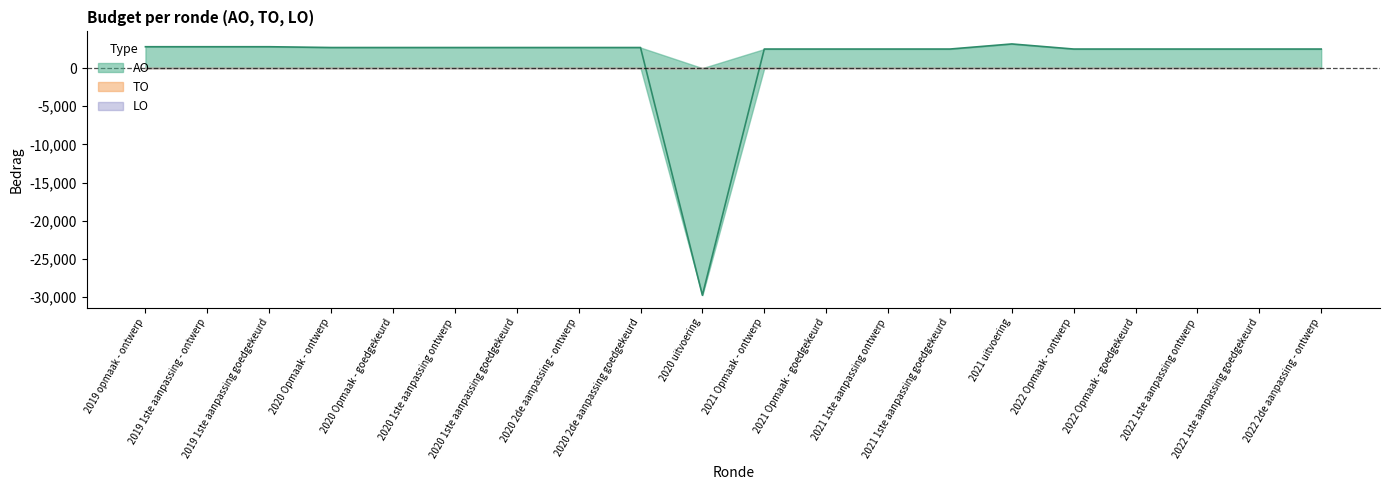

Does the chart have visible grid lines?

No